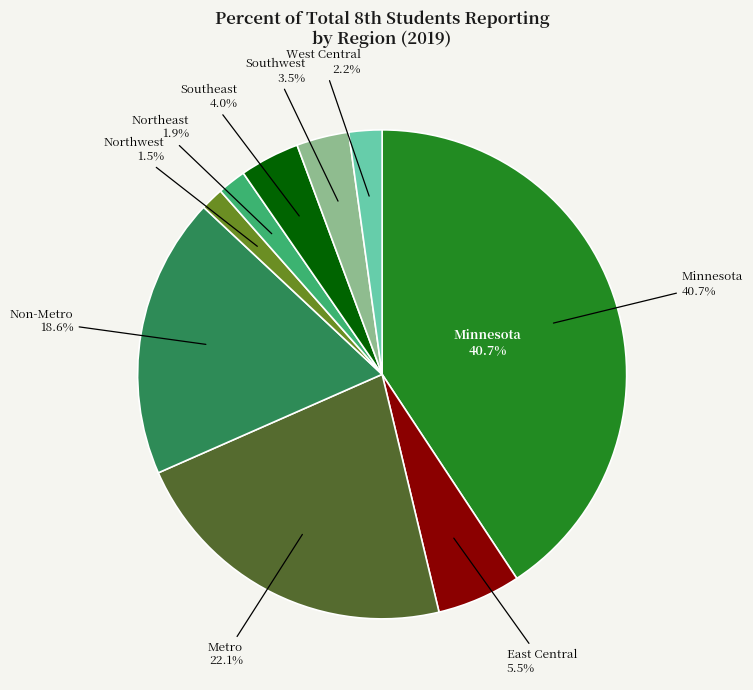

What portion of the pie excludes Minnesota?

59.3%